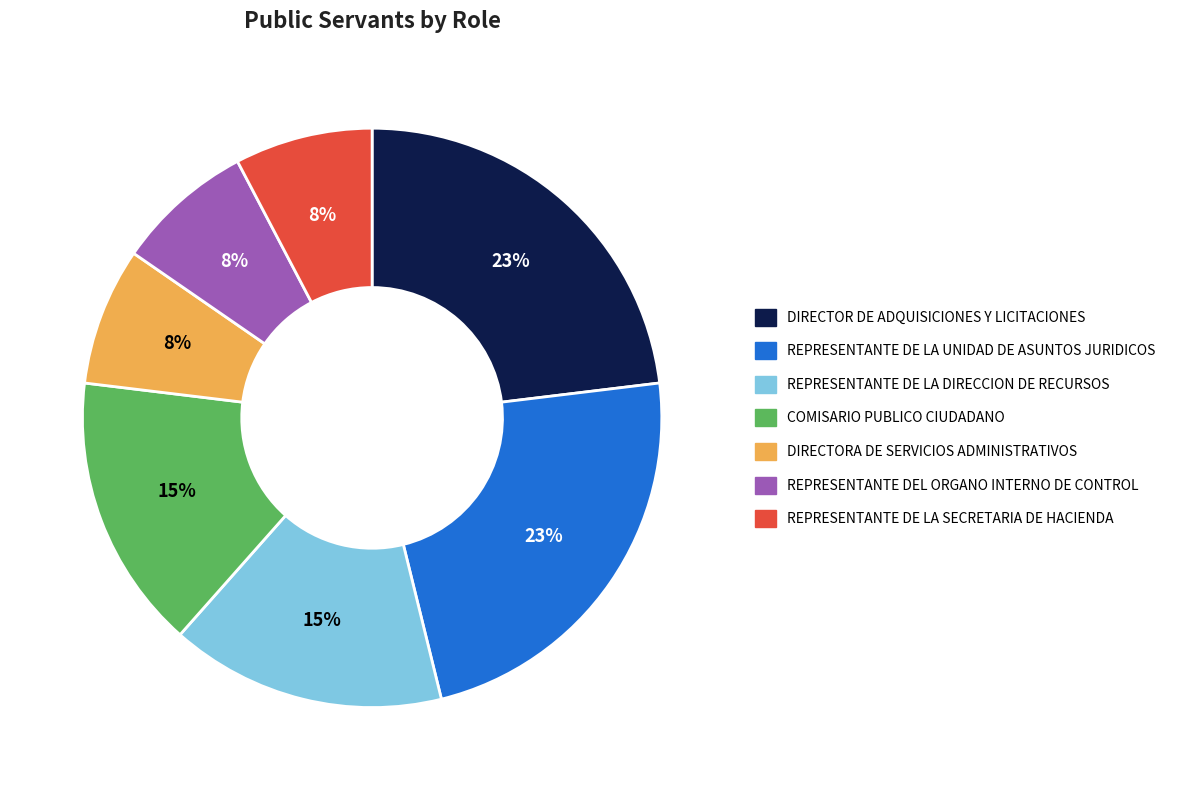

True or false: REPRESENTANTE DEL ORGANO INTERNO DE CONTROL accounts for 1% of the total.

False